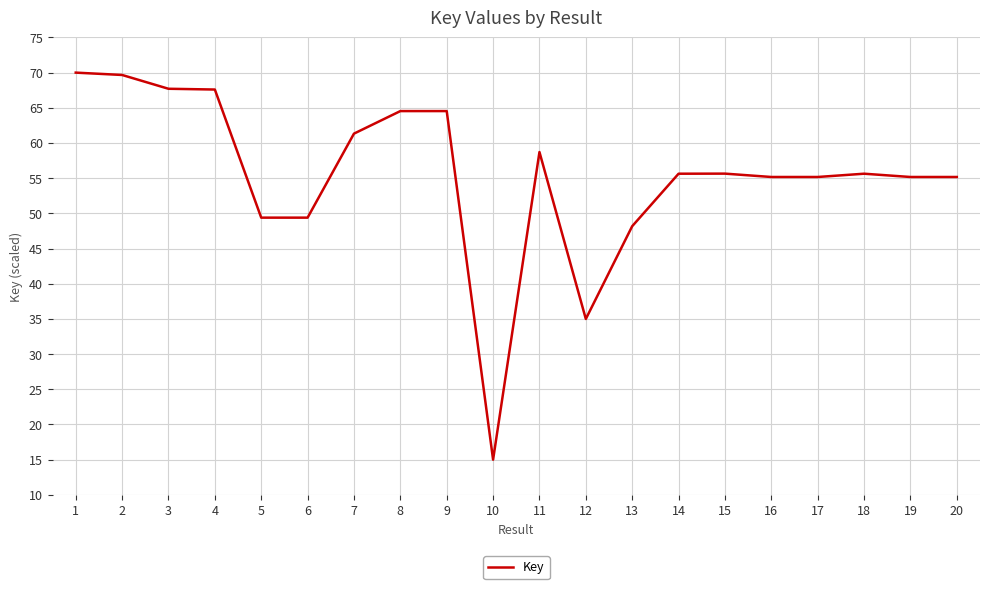

What is the difference between the values at 8 and 18?

8.9